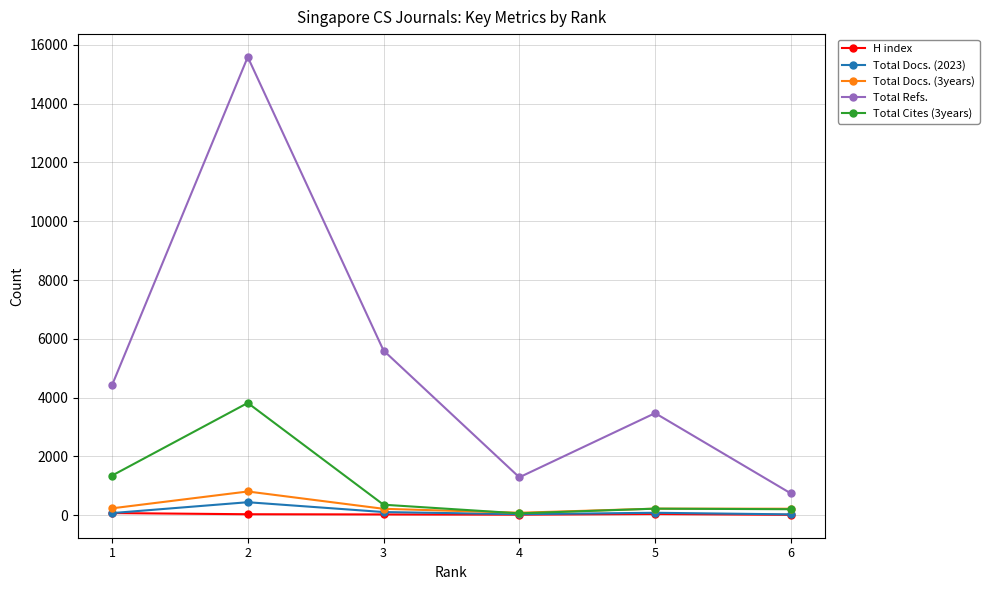

Which series has the largest total across all categories?

Total Refs.